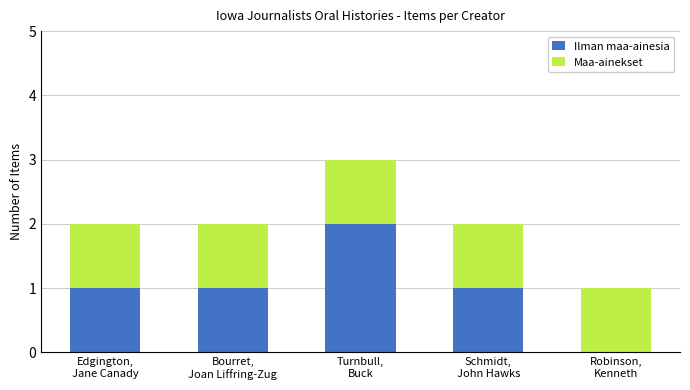

What is the sum of all Ilman maa-ainesia values?

5